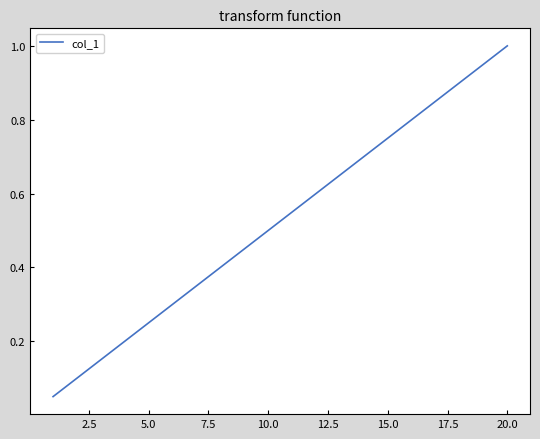

What is the maximum value shown in the chart?

1.0